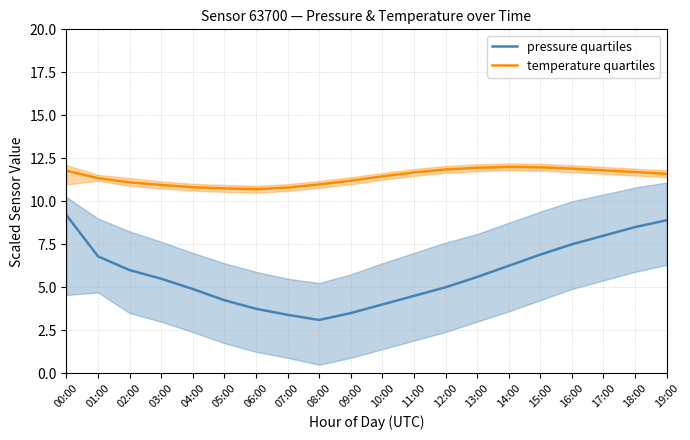

What is the spread (max minus min) of values at 07:00?

7.4